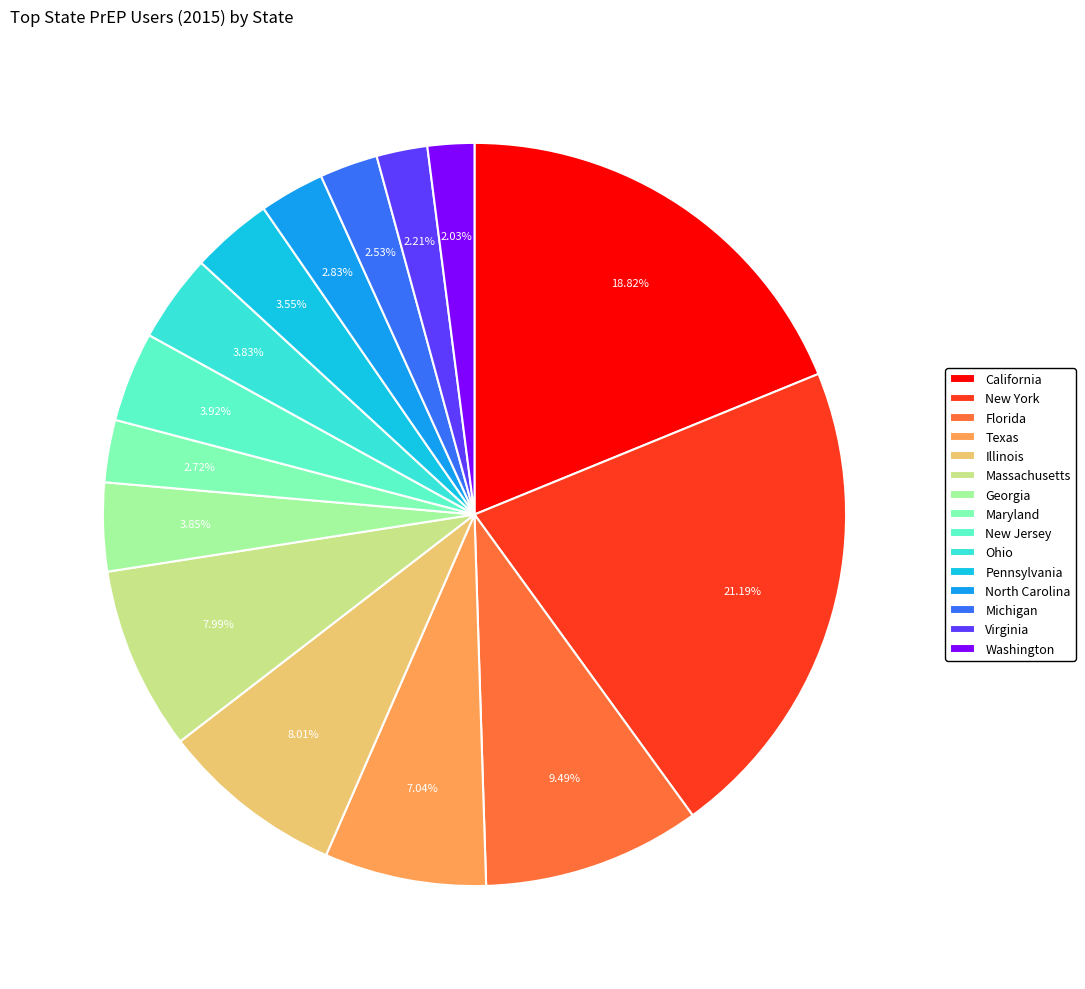

Is there any slice that represents more than half of the pie?

No